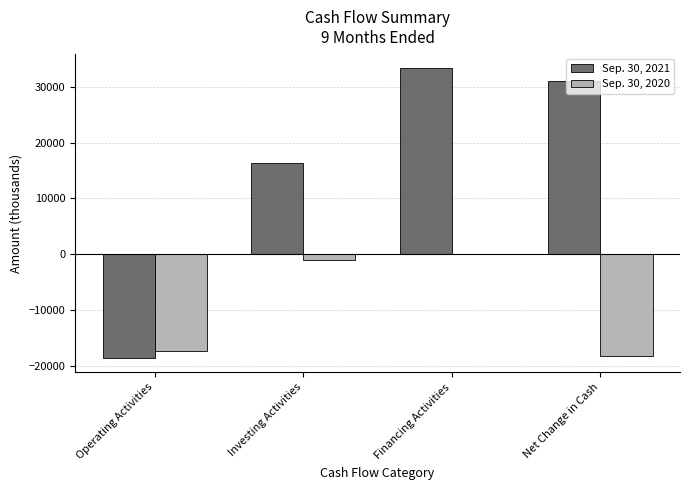

True or false: Sep. 30, 2021 has a value of -32917 at Operating Activities.

False